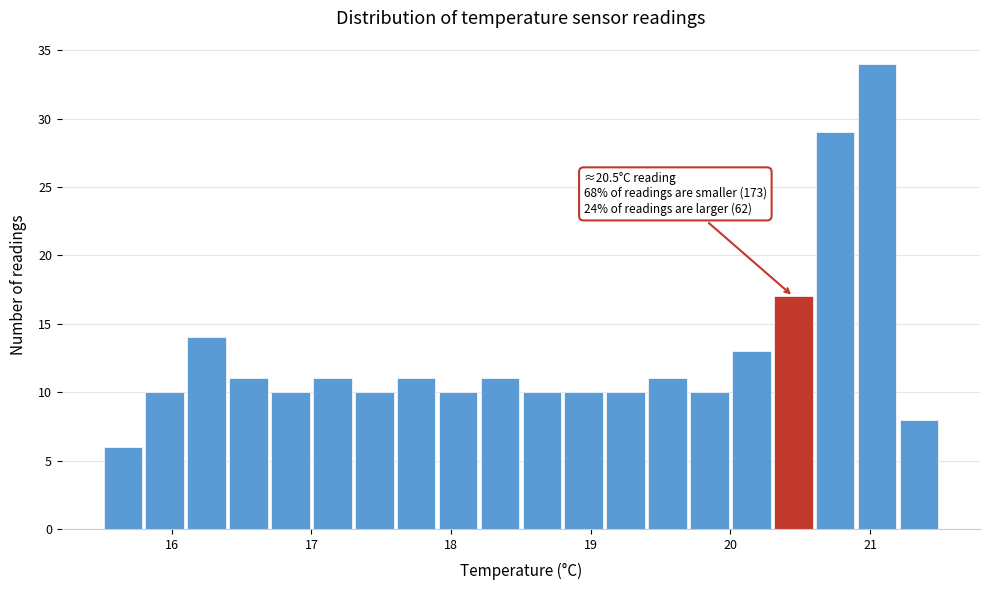

Read against the x-axis, roughly where is the centre of the tallest bar?

21.1